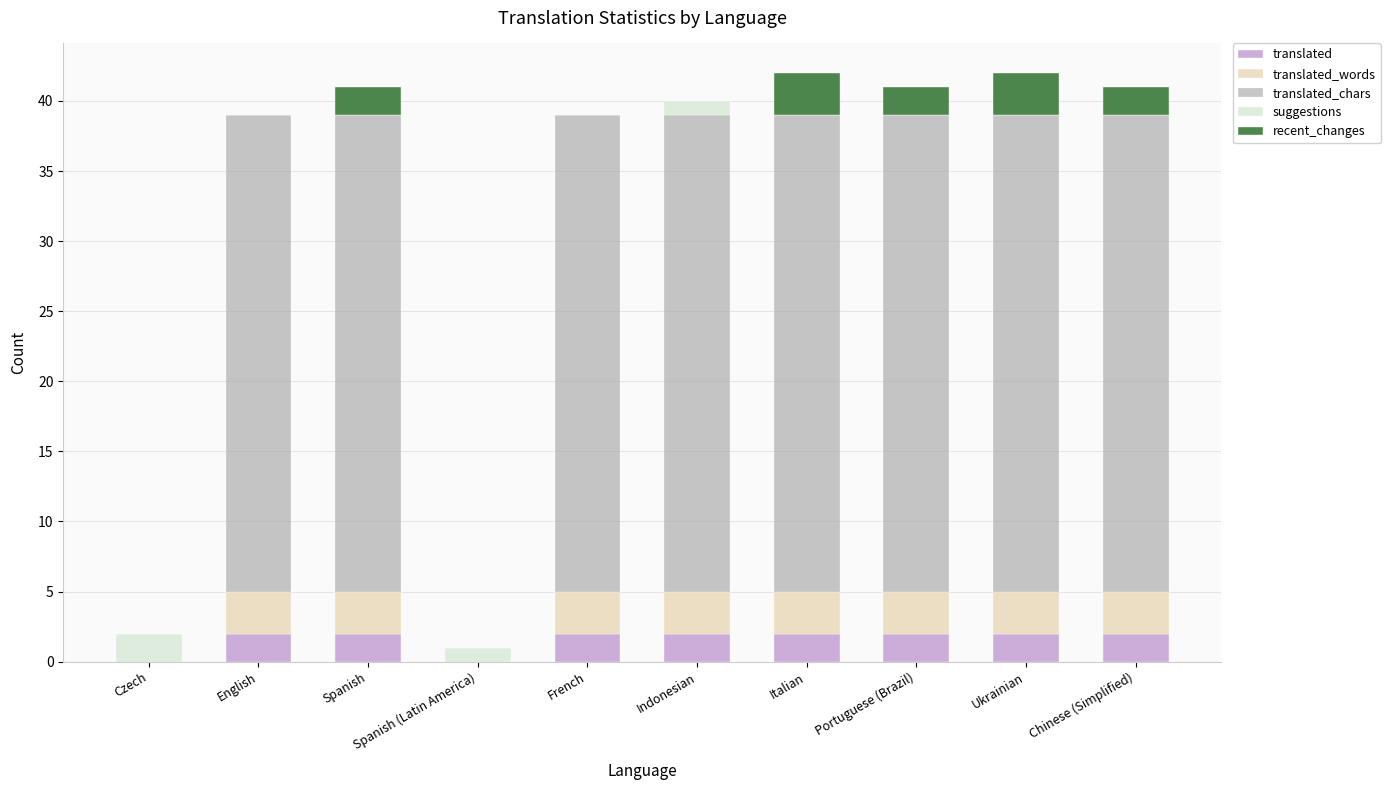

At which label is recent_changes closest to 1?

Czech